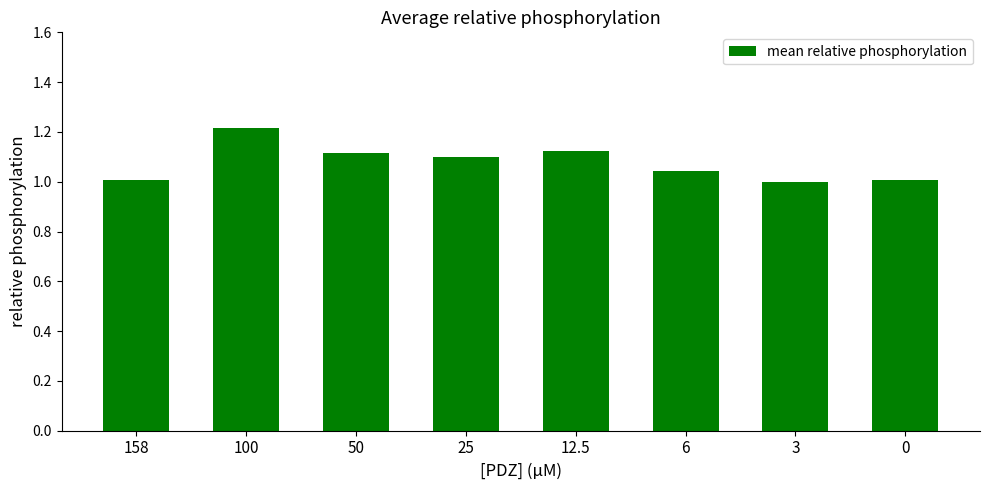

How many series are shown in this chart?

1